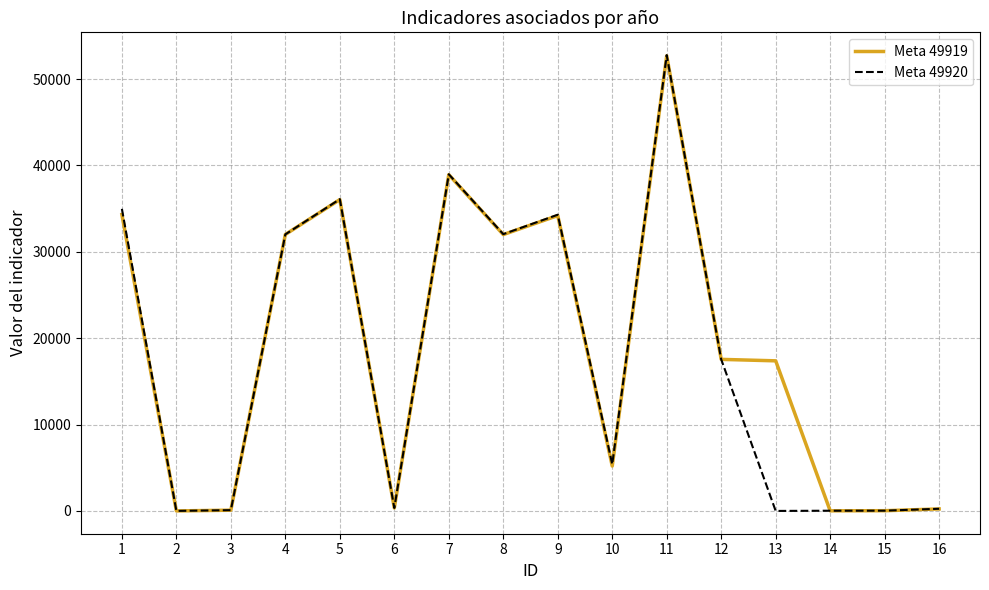

Which category has the highest value in the Meta 49919 series?

11